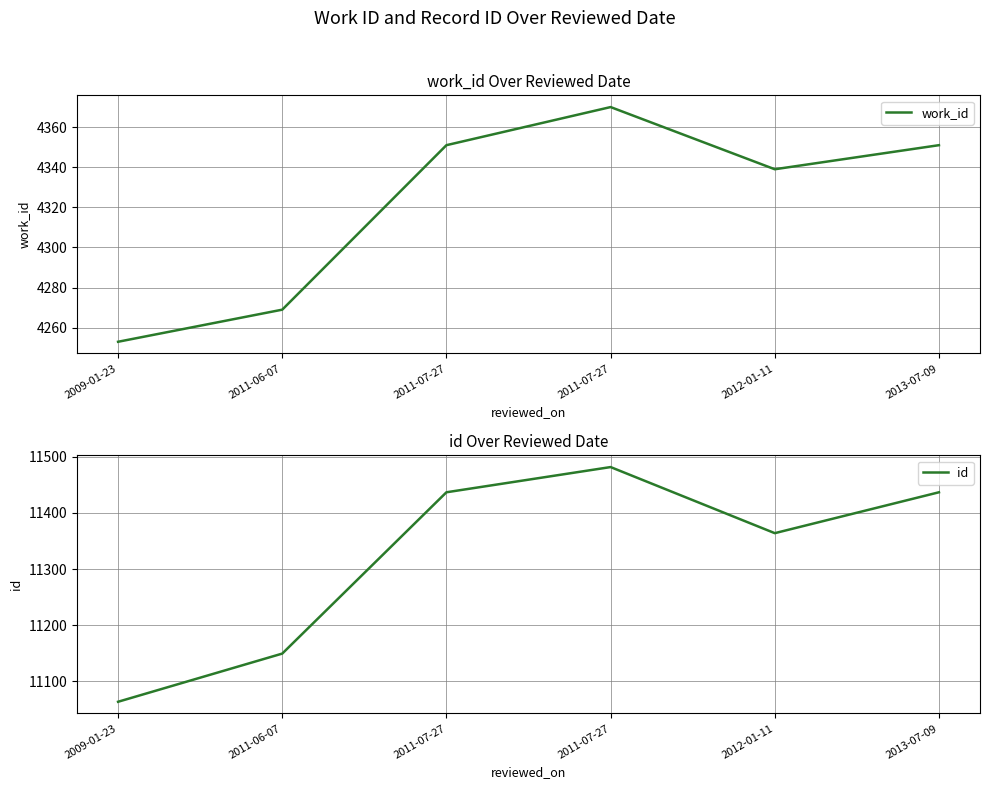

Reading left to right, list all the values displayed in this chart.

work_id: 2009-01-23=4253	2011-06-07=4269	2011-07-27=4351	2011-07-27=4370	2012-01-11=4339	2013-07-09=4351
id: 2009-01-23=11063	2011-06-07=11149	2011-07-27=11437	2011-07-27=11482	2012-01-11=11364	2013-07-09=11437